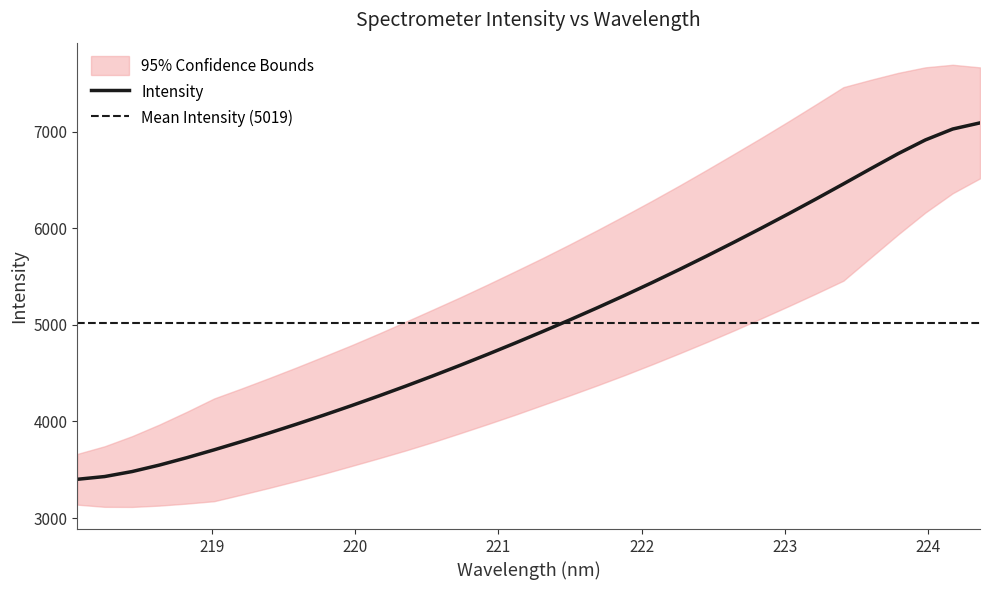

Which category has the highest value across all series?

224.3616